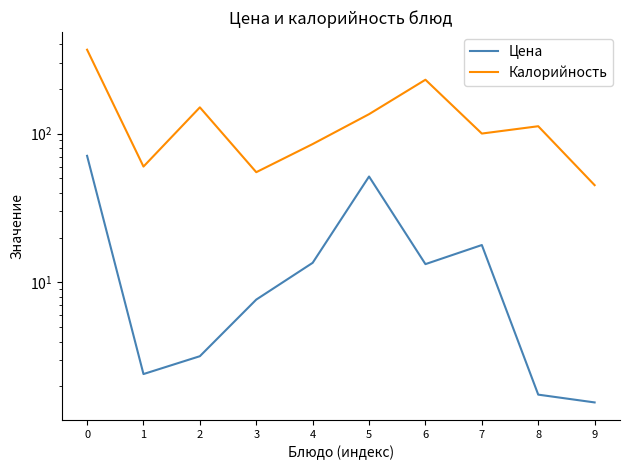

Which series has the largest range (max minus min)?

Калорийность